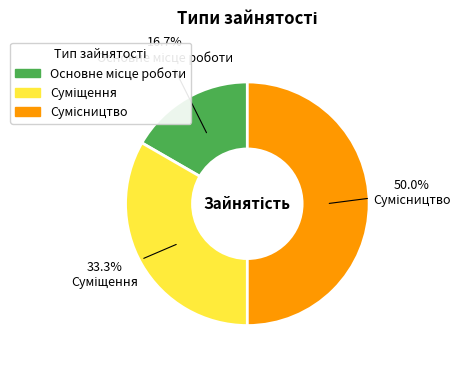

Count the number of slices in the pie.

3